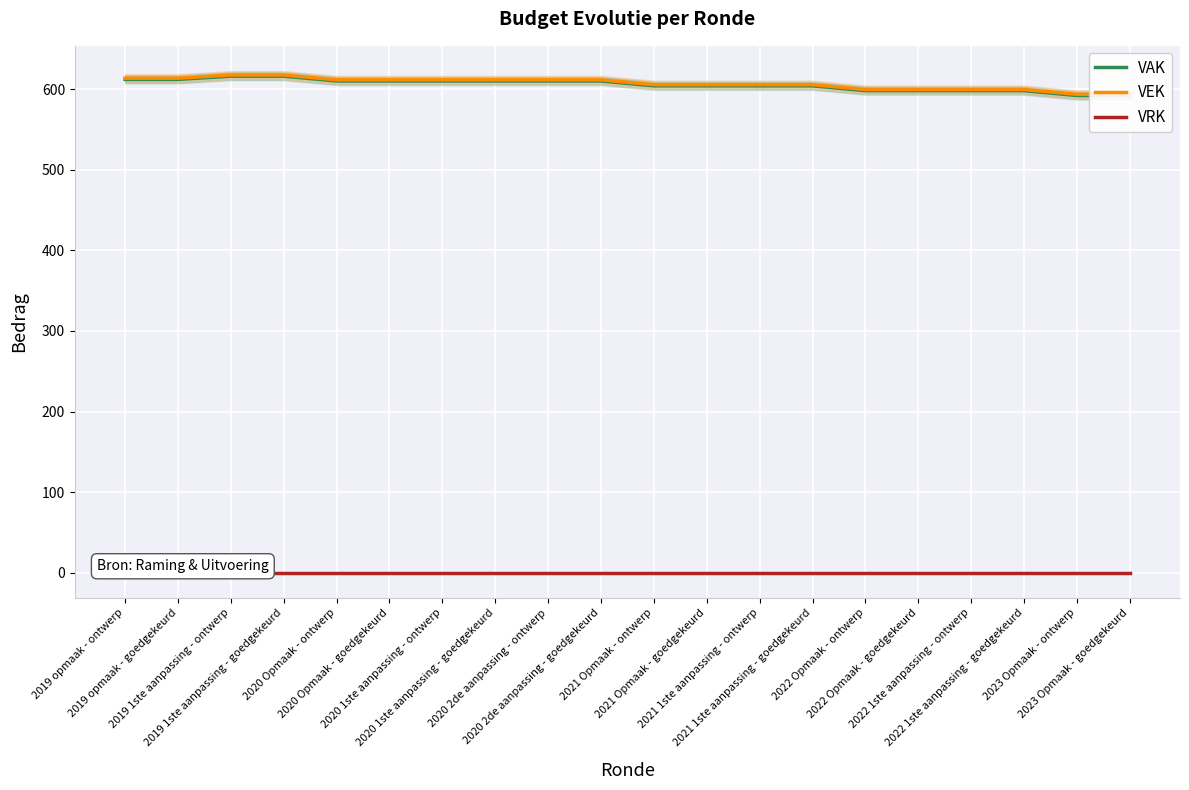

Between 2021 1ste aanpassing - goedgekeurd and 2022 Opmaak - ontwerp, which series saw the biggest shift?

VAK